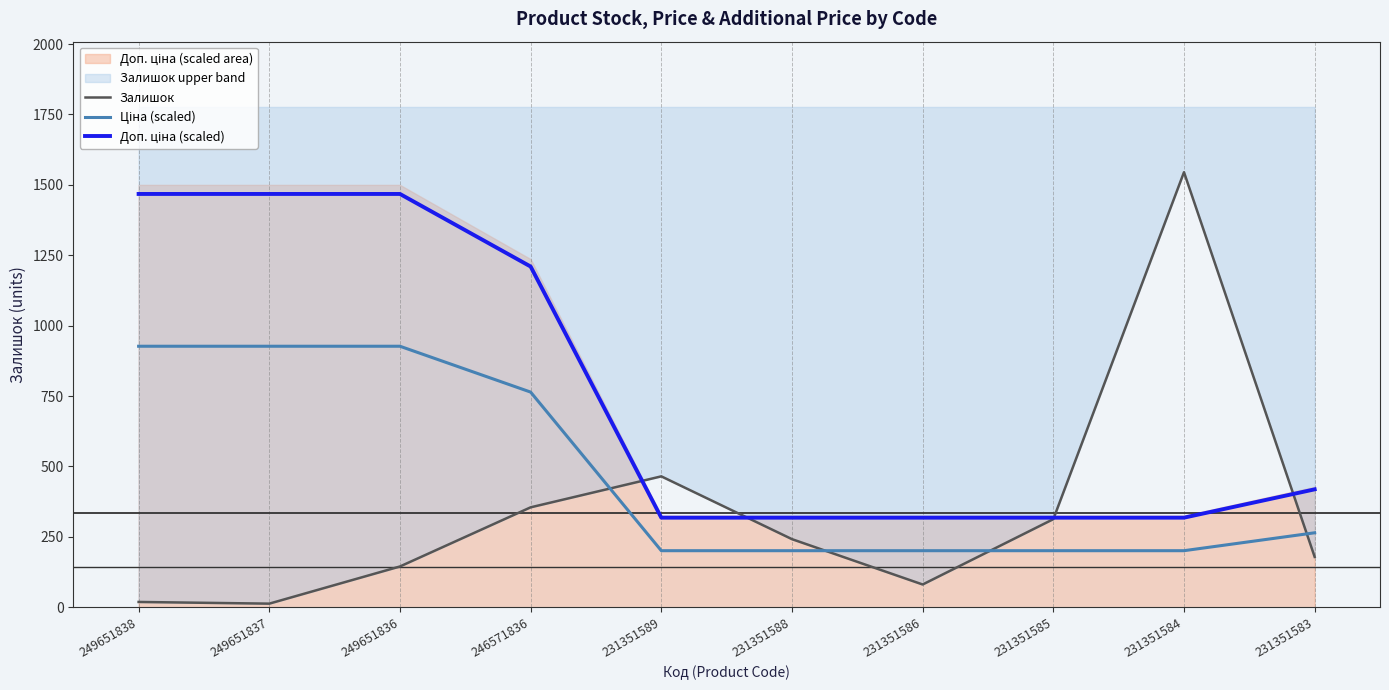

True or false: Доп. ціна (scaled) and Ціна (scaled) intersect in this chart.

False